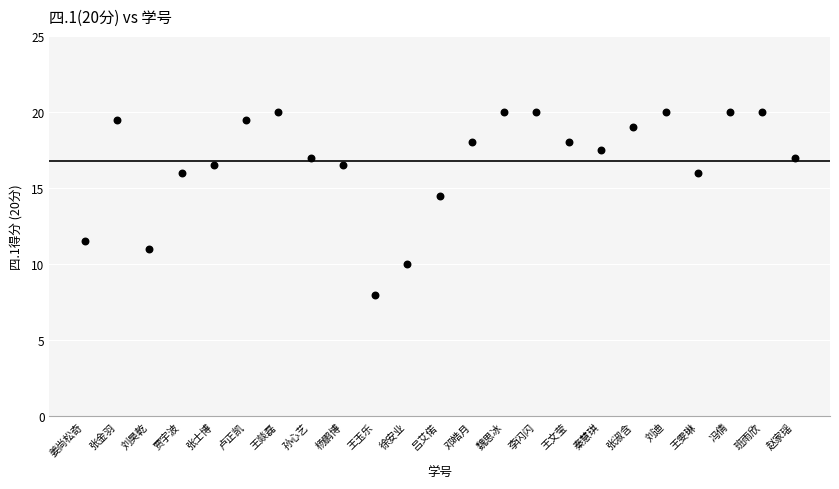

What is the range of Y values (max minus min)?

12.0